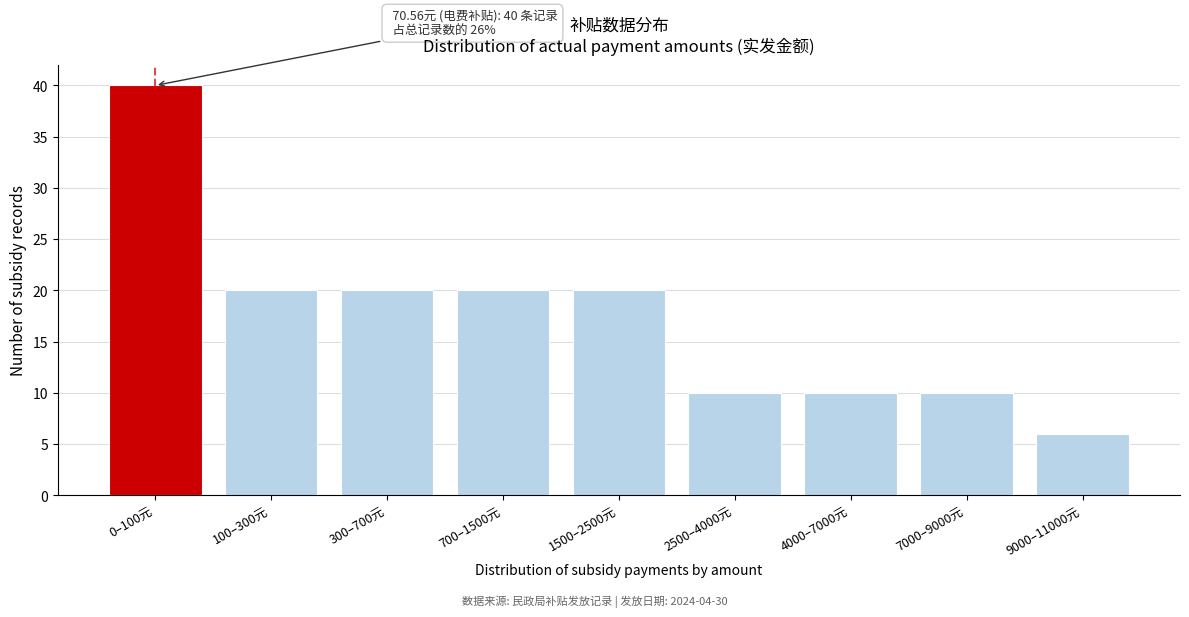

Reading right to left, extract all data points from this chart.

9000–11000元=6	7000–9000元=10	4000–7000元=10	2500–4000元=10	1500–2500元=20	700–1500元=20	300–700元=20	100–300元=20	0–100元=40